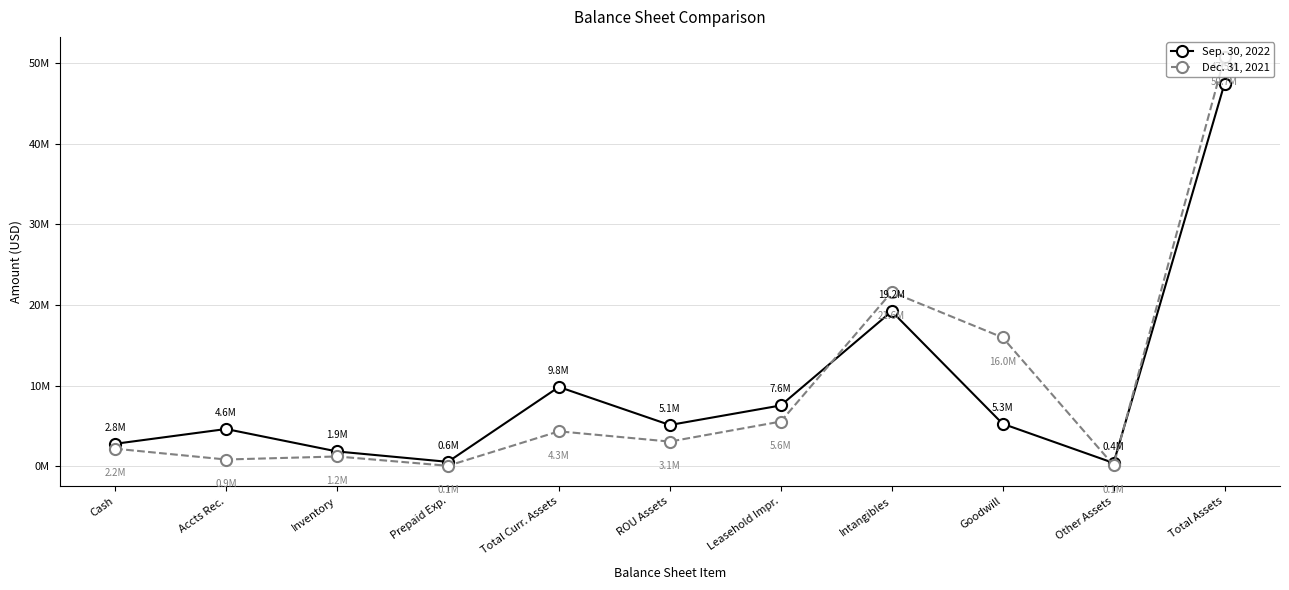

What is the sum of the Sep. 30, 2022 values at Goodwill and Prepaid Exp.?

5845954